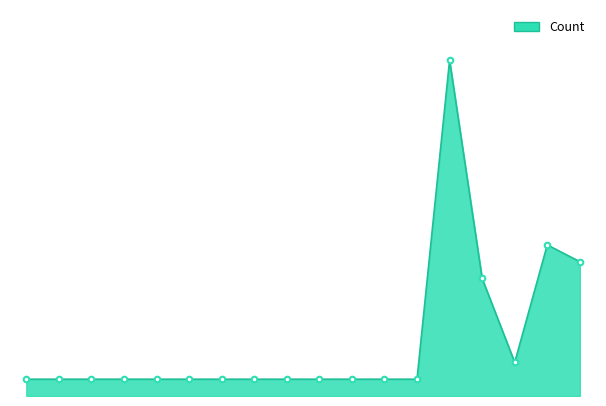

What is the difference between the second highest and minimum values?

8